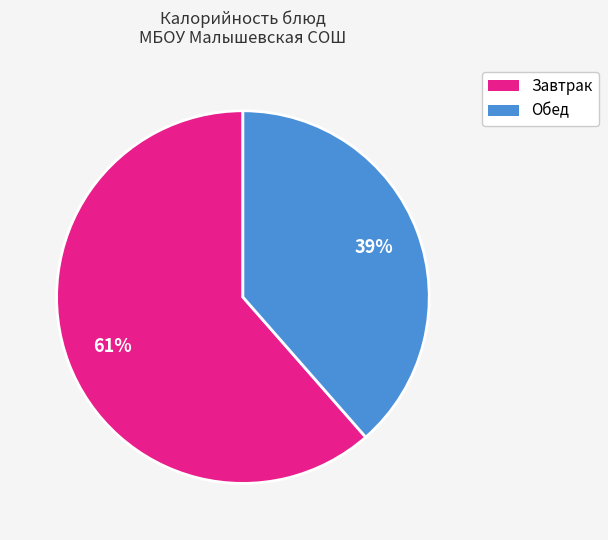

To the nearest percent, what is the average slice percentage?

50%